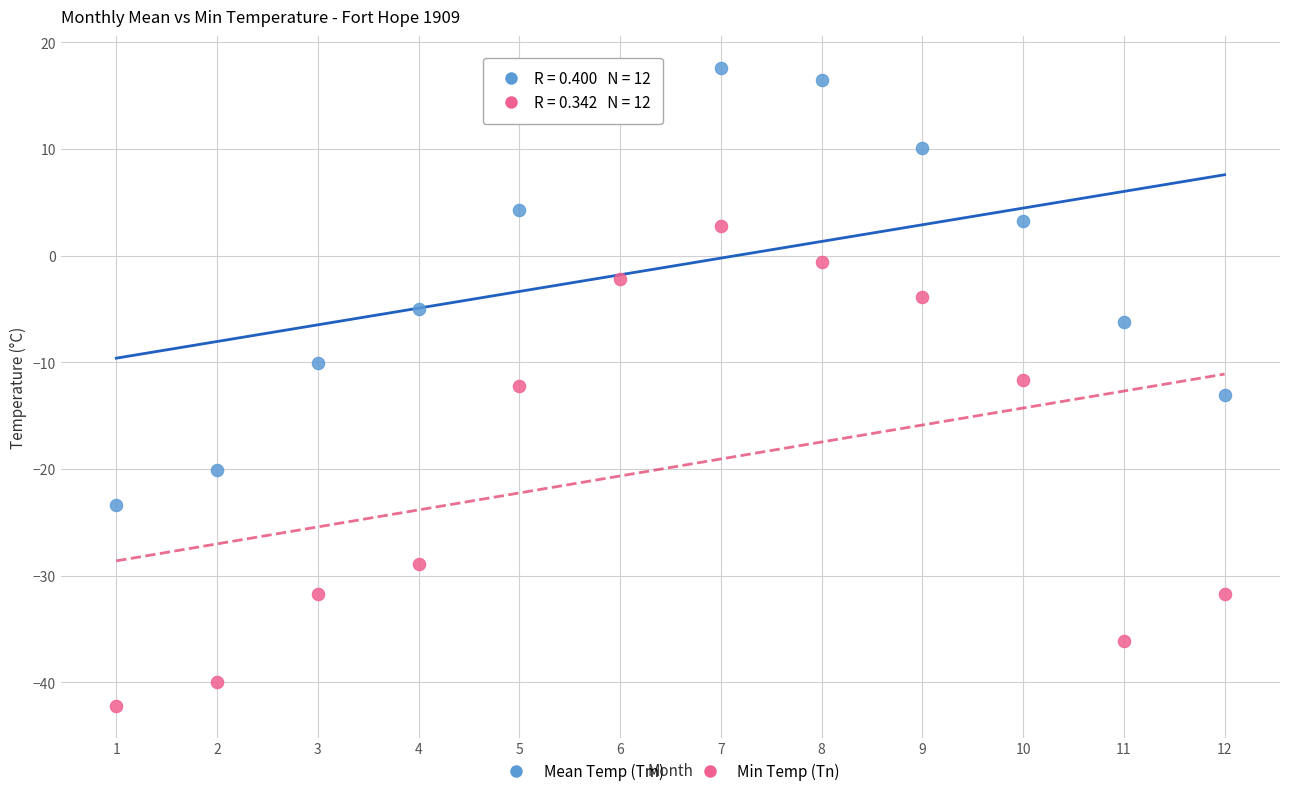

Across all data points, what is the range of X values (max minus min)?

11.0